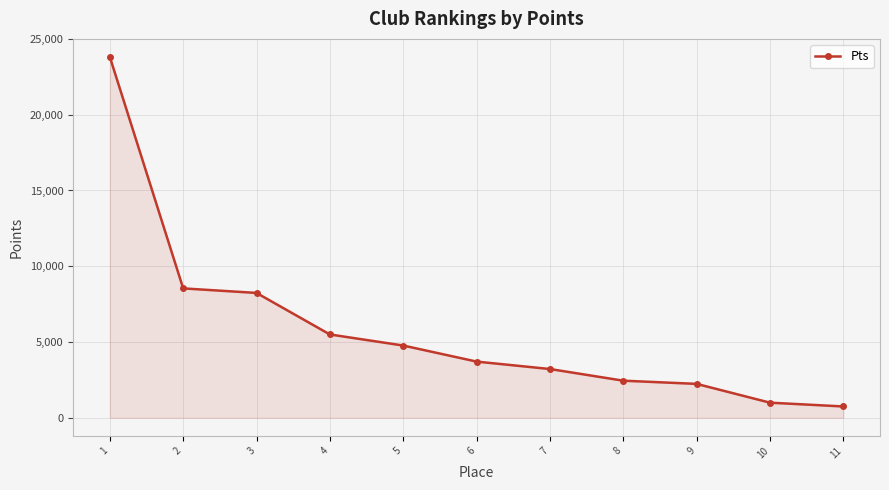

How many categories are shown in the chart?

11